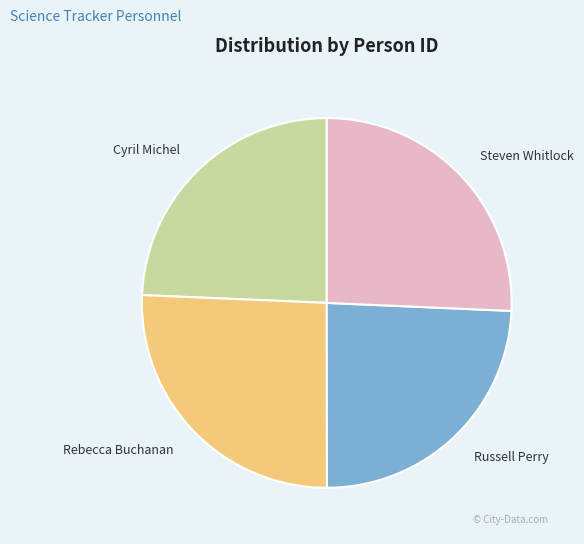

How many slices are in this pie chart?

4